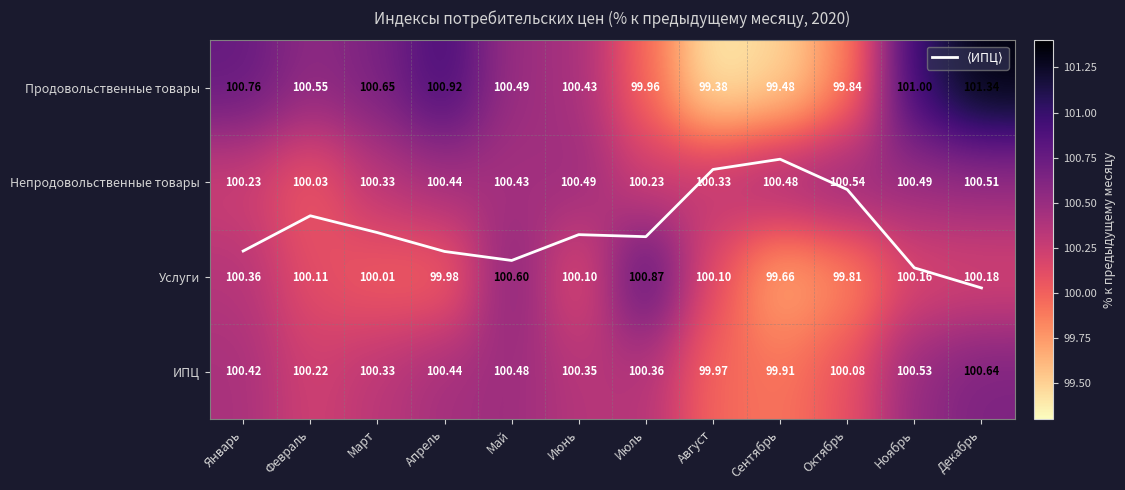

The ⟨ИПЦ⟩ series shows 1.7 at Апрель. True or false?

True